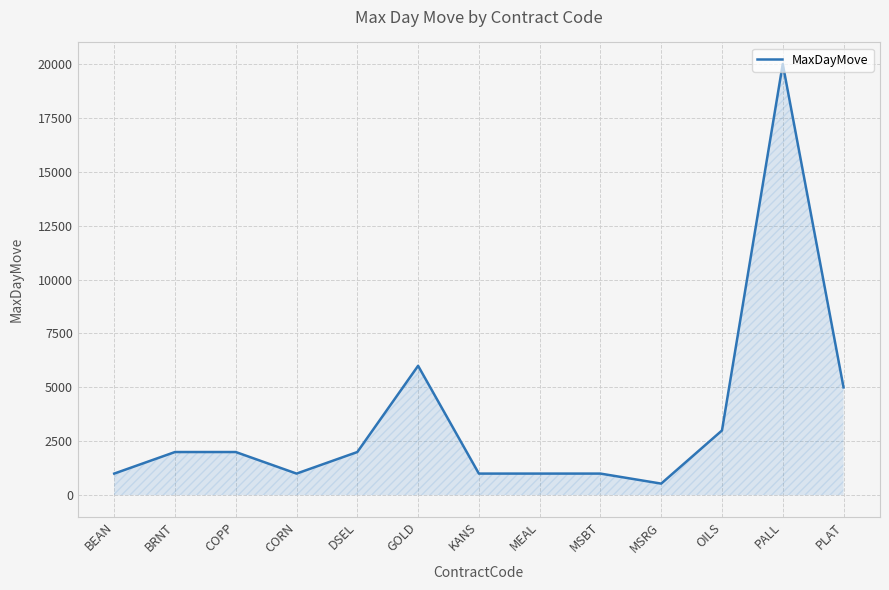

What is the smallest value displayed?

535